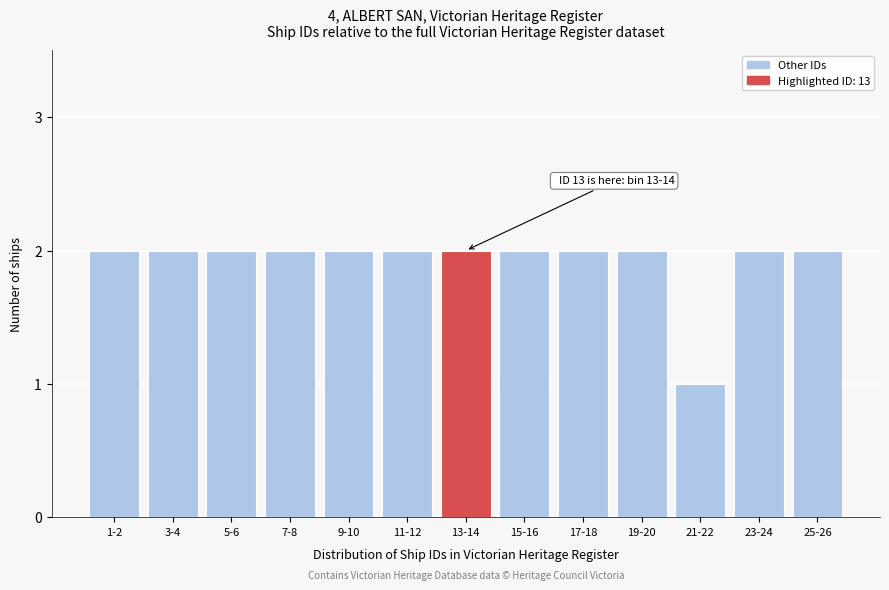

Reading left to right, what are all the values shown in this chart?

1-2=2	3-4=2	5-6=2	7-8=2	9-10=2	11-12=2	13-14=2	15-16=2	17-18=2	19-20=2	21-22=1	23-24=2	25-26=2